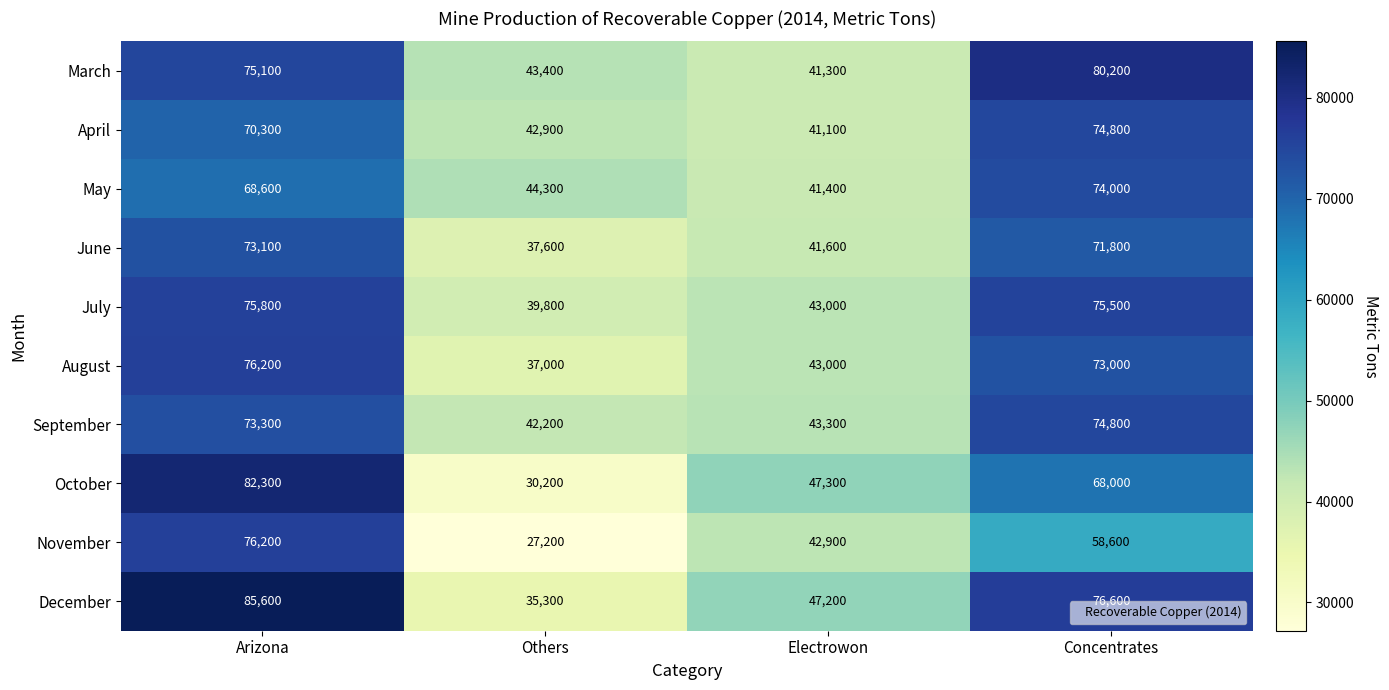

Which category has the highest value across all series?

Arizona